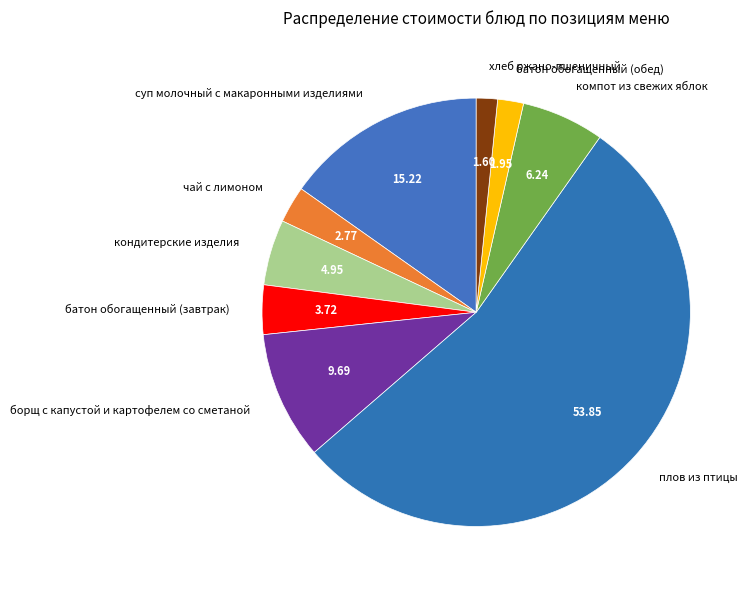

Which category accounts for the majority?

плов из птицы